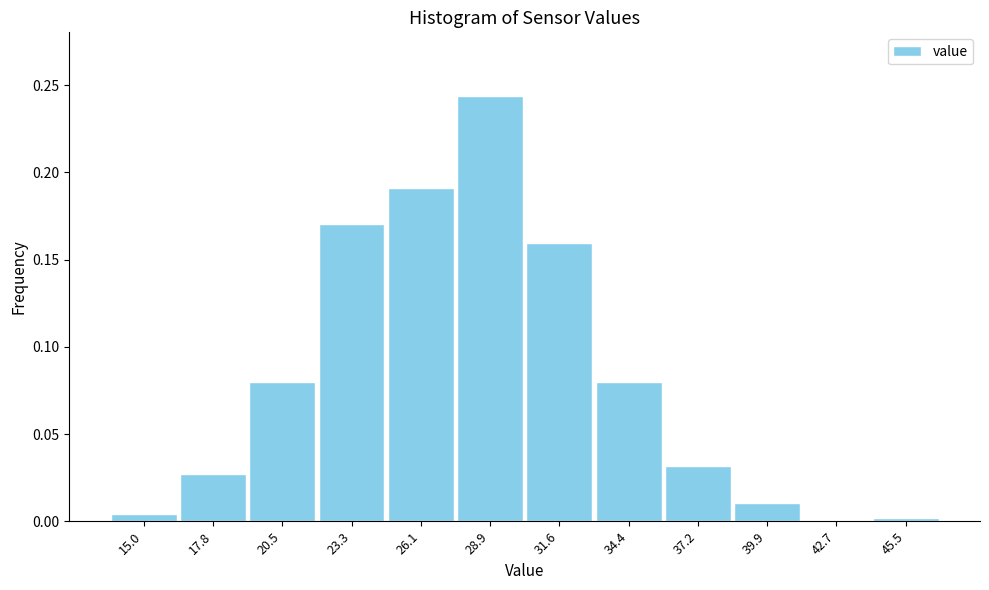

At which category does the chart reach its peak across all series?

28.9